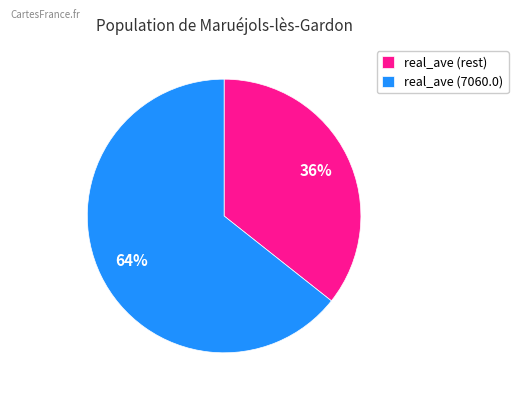

What is the largest slice in the pie chart?

real_ave (7060.0)